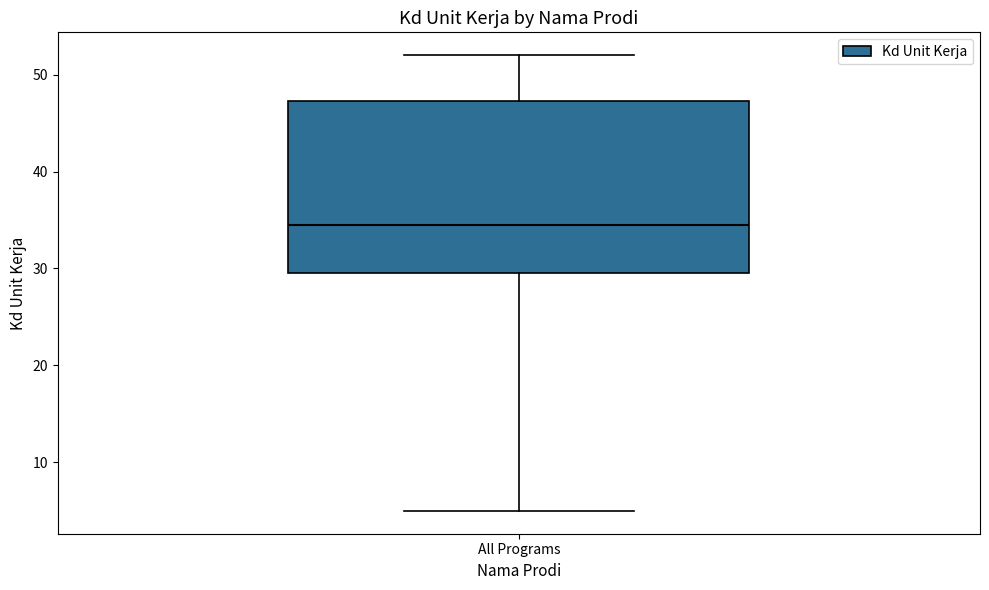

Transcribe this box plot: give where the median line is, the range the box spans, and where the two whiskers end, as read against the y-axis. The values are not printed on the chart, so give them approximately, as read against the axis.

median 35, box 30 to 47, whiskers 5 to 52